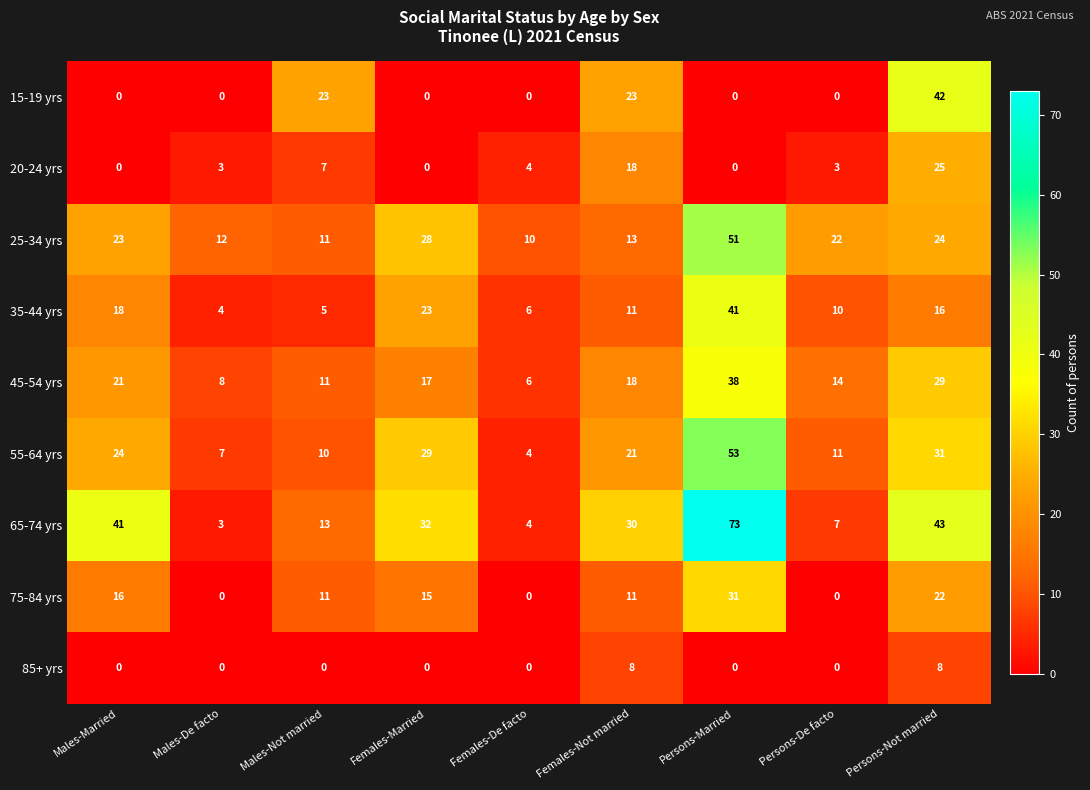

Is it true that 45-54 yrs equals 4 at Persons-De facto?

False